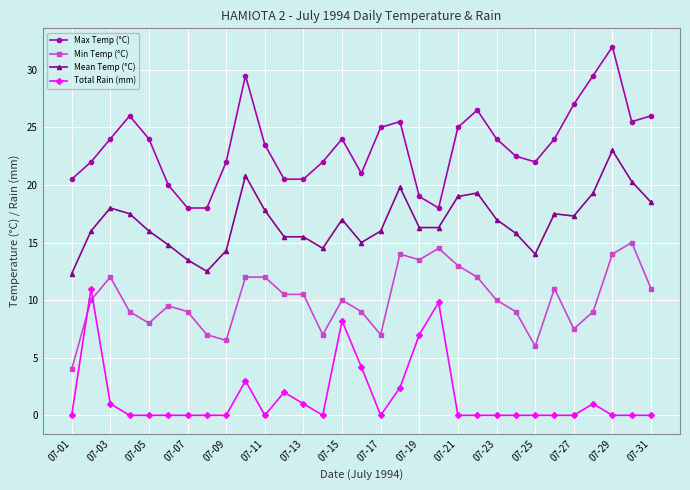

Which series ends up on top after the final intersection of Min Temp (°C) and Total Rain (mm)?

Min Temp (°C)